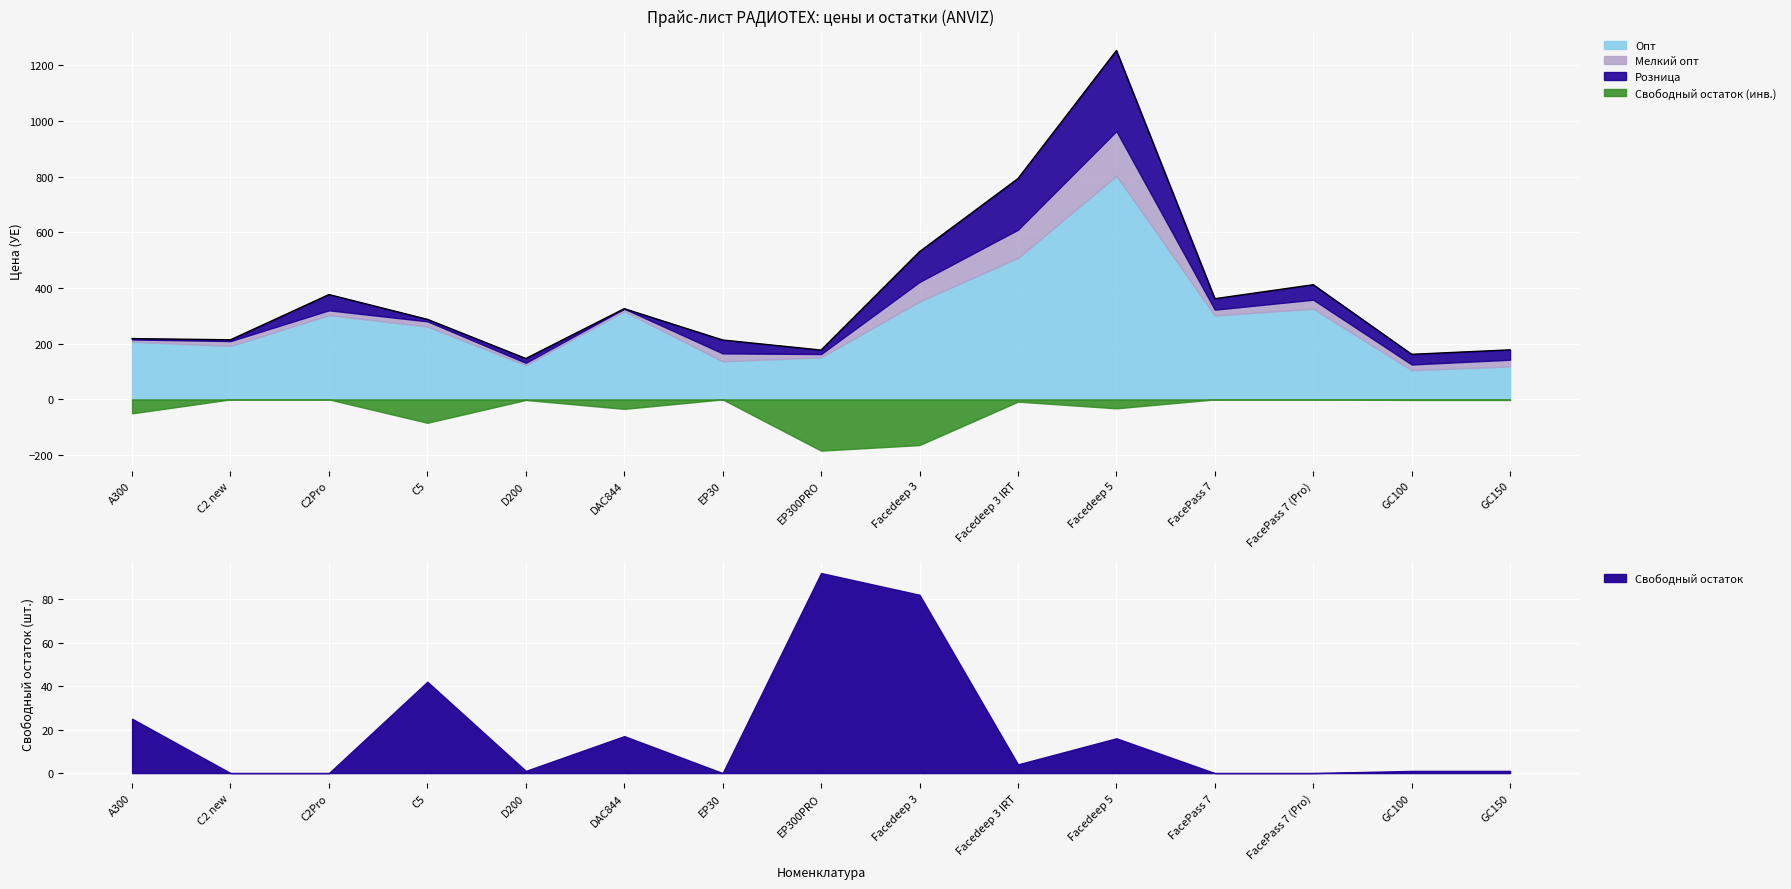

The value of Опт at C2Pro is 302.6. True or false?

True